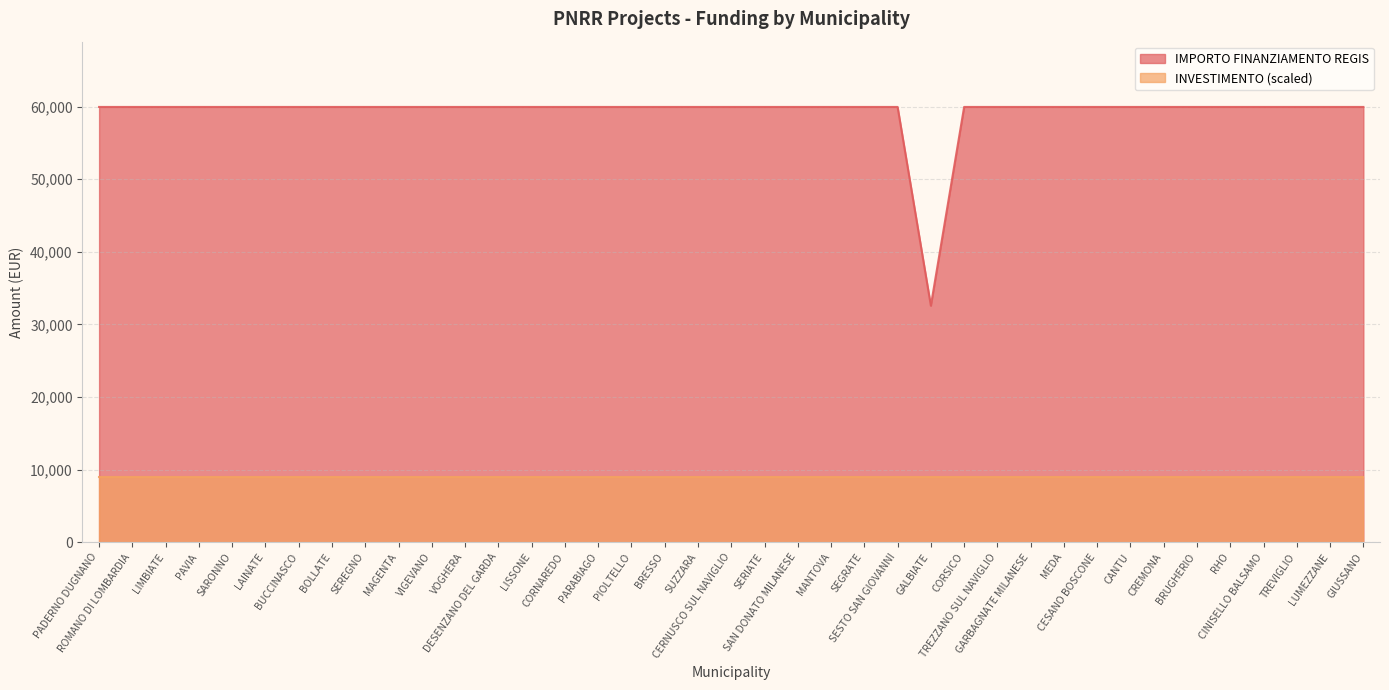

What is the difference between the maximum and minimum values?

27377